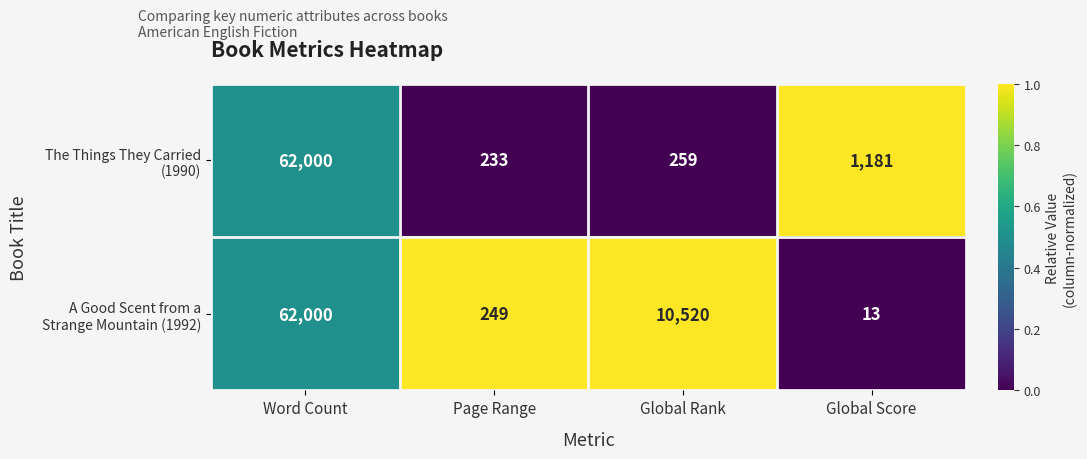

What is the greatest value displayed?

62000